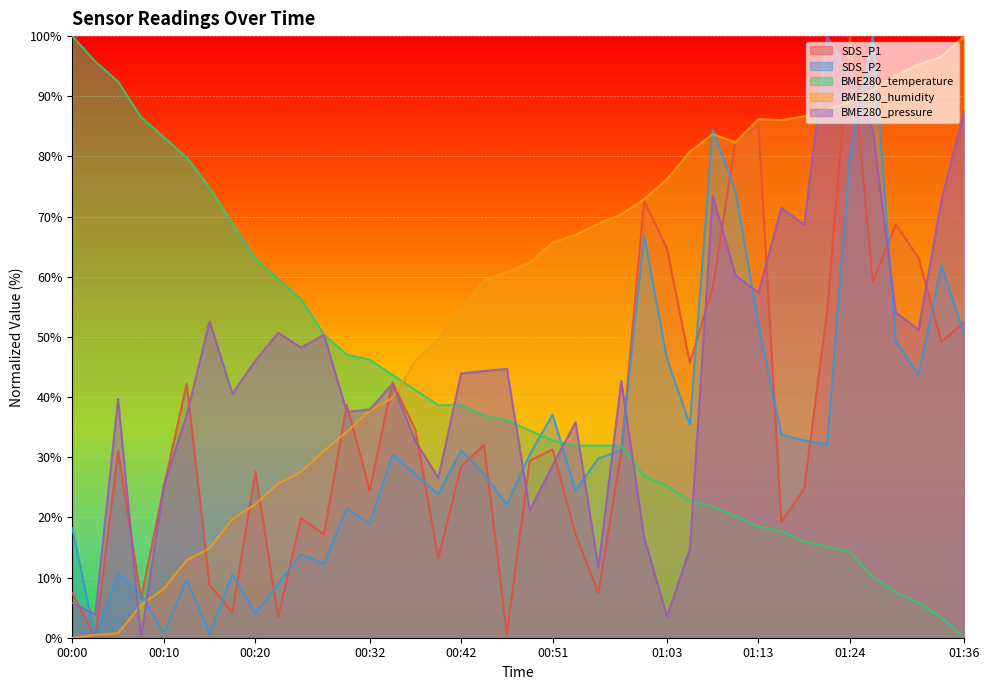

Rank the categories by BME280_temperature value from highest to lowest.

00:00, 00:02, 00:05, 00:08, 00:10, 00:12, 00:15, 00:17, 00:20, 00:22, 00:25, 00:27, 00:29, 00:32, 00:34, 00:37, 00:39, 00:42, 00:44, 00:46, 00:49, 00:51, 00:54, 00:56, 00:59, 01:01, 01:03, 01:06, 01:08, 01:11, 01:13, 01:16, 01:19, 01:21, 01:24, 01:26, 01:29, 01:31, 01:34, 01:36